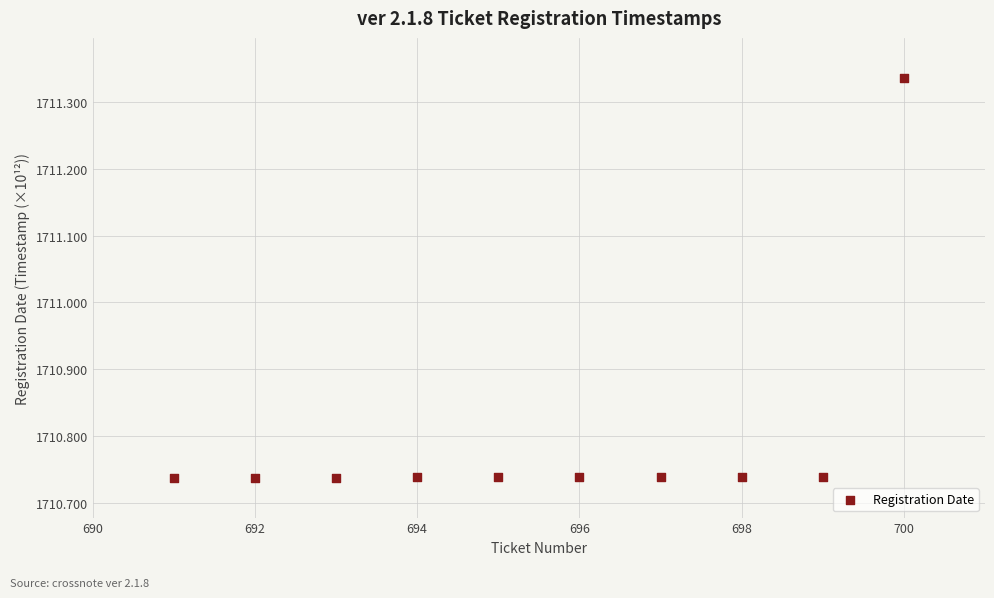

What is the range of Y values (max minus min)?

0.6